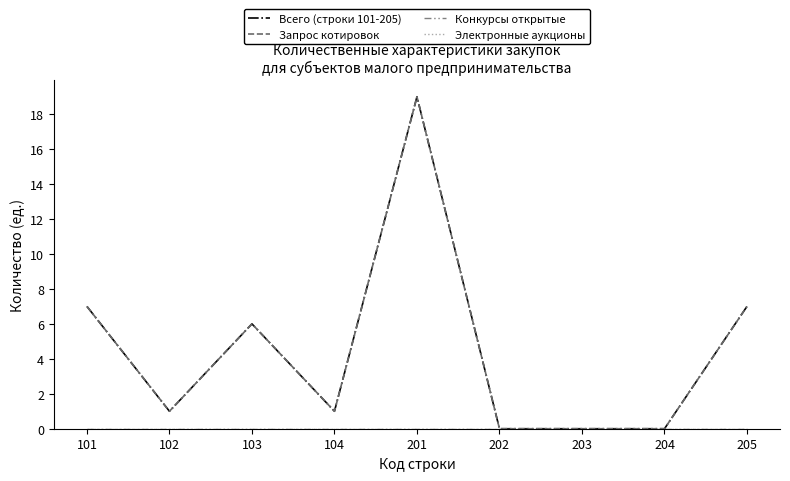

Does the chart display data point markers on the line(s)?

No